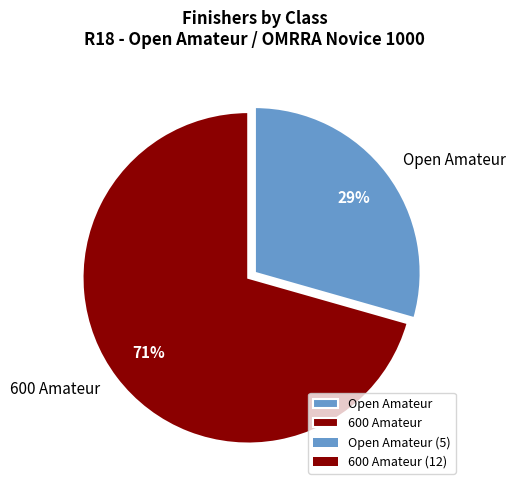

To the nearest percent, what percentage of the pie is Open Amateur?

29%